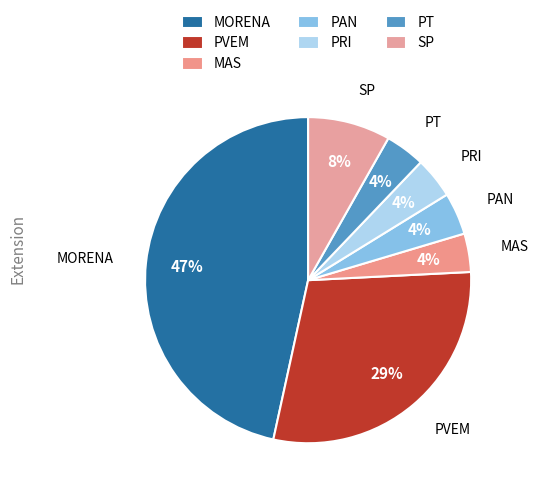

To the nearest percent, what is the combined percentage of SP and PRI?

12%